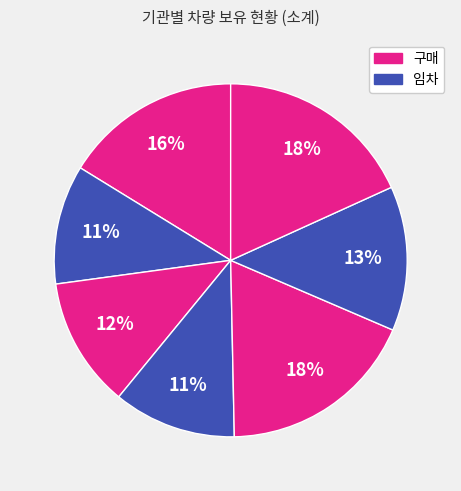

To the nearest percent, what is the average slice percentage?

14%